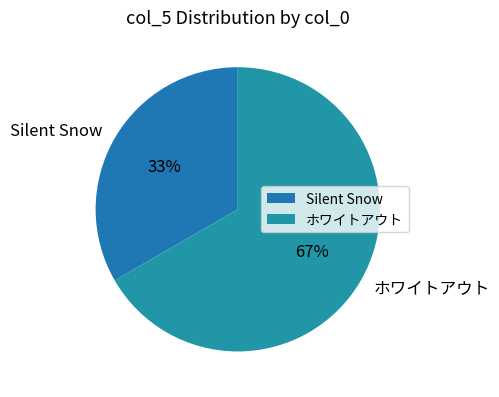

Does any single category account for the majority?

Yes